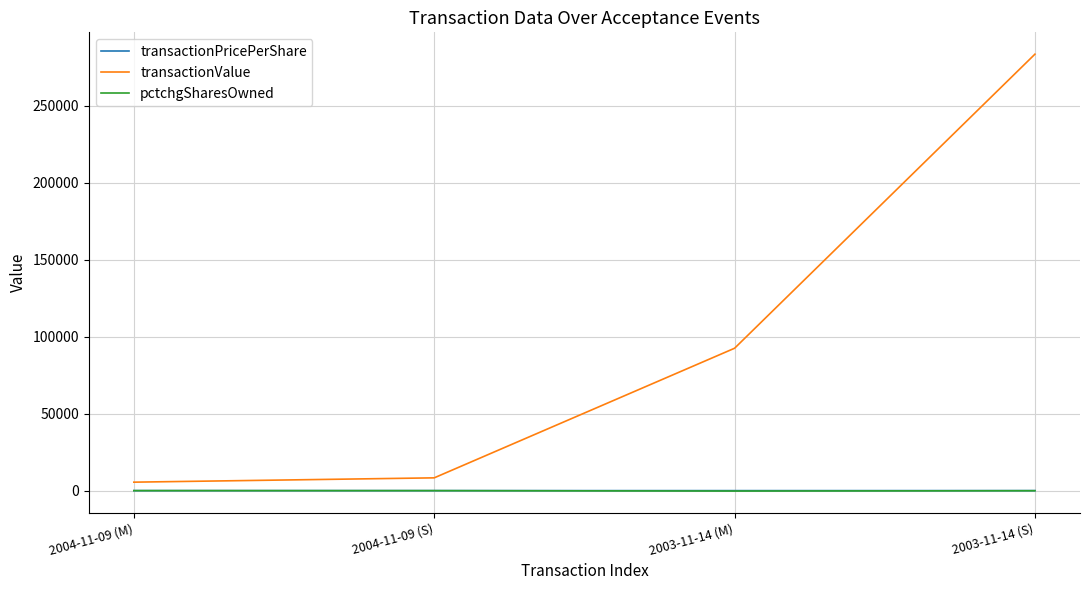

Which series has the widest spread of values?

transactionValue